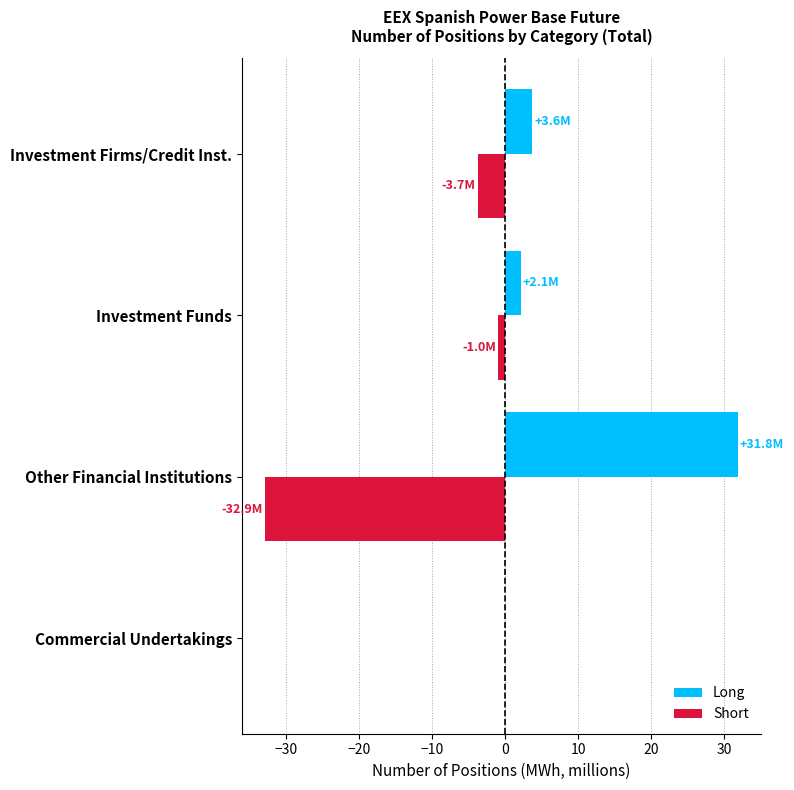

What is the sum of all Short values?

-37.6